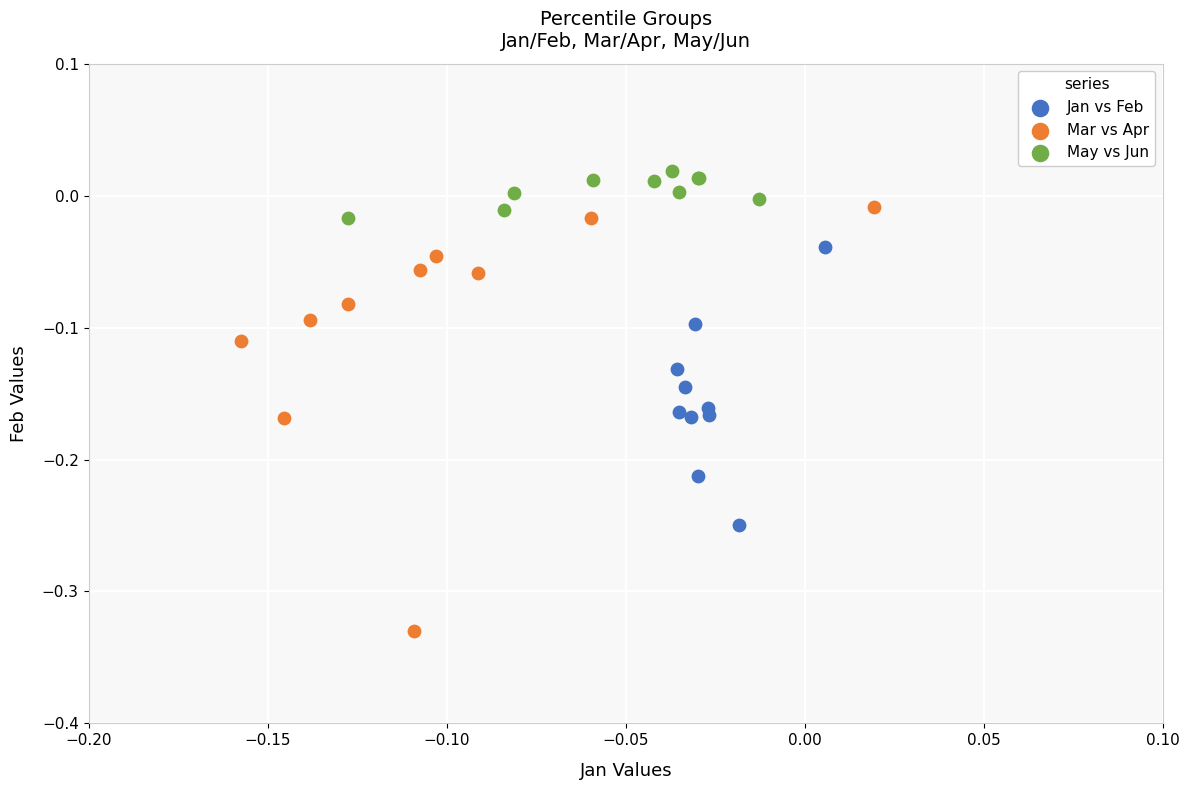

Which series has the widest spread of Y values?

Mar vs Apr